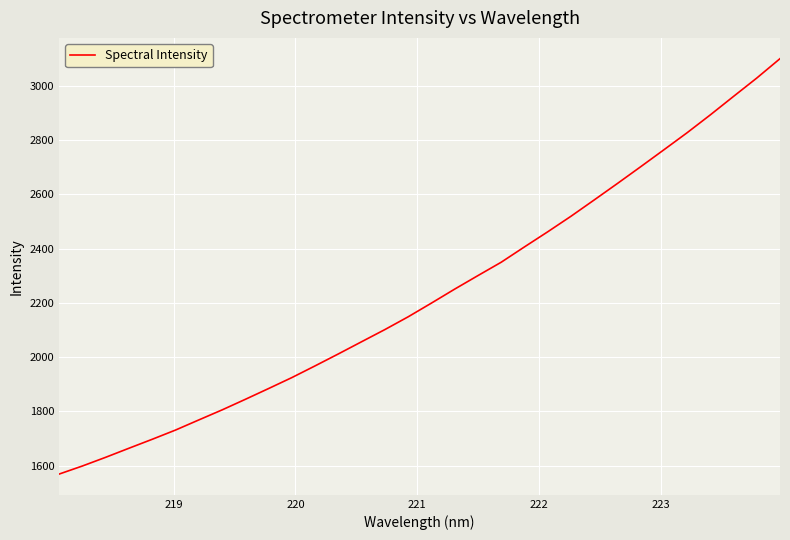

What is the maximum value shown in the chart?

3100.9